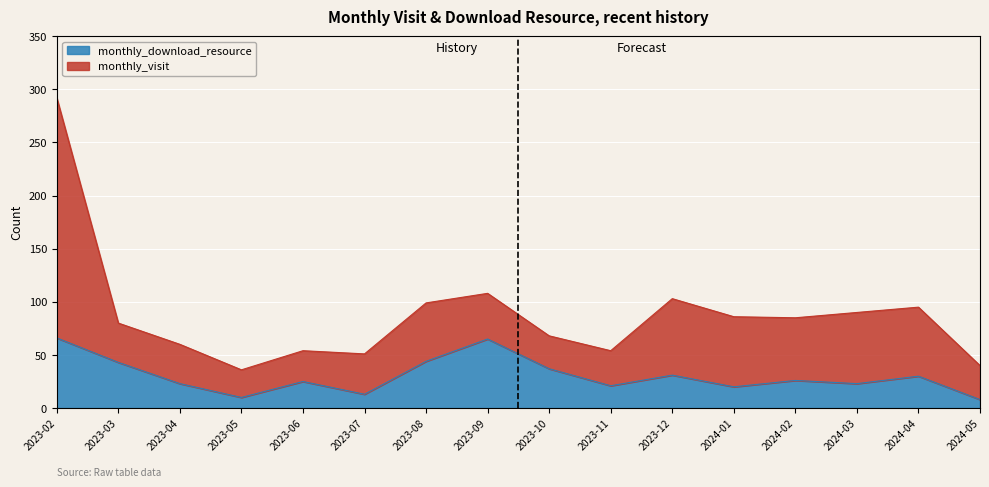

Reading left to right, what are all the values shown in this chart?

66	43	23	10	25	13	44	65	37	21	31	20	26	23	30	8